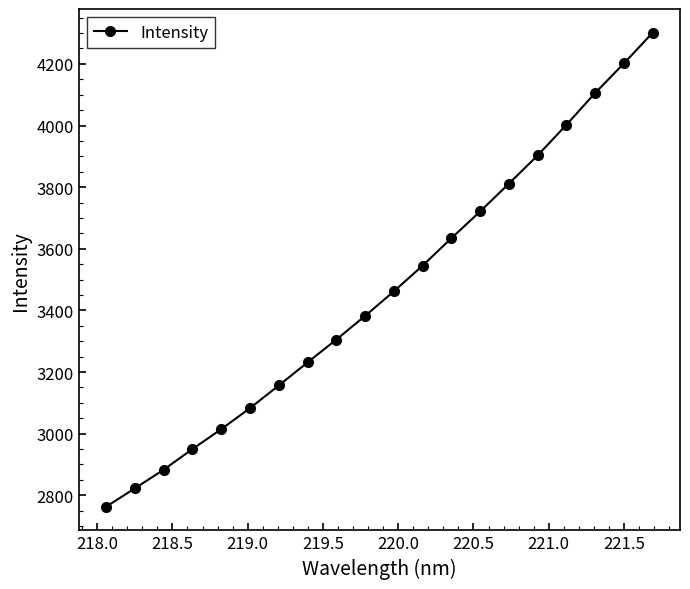

What is the difference between the maximum and minimum values?

1538.3